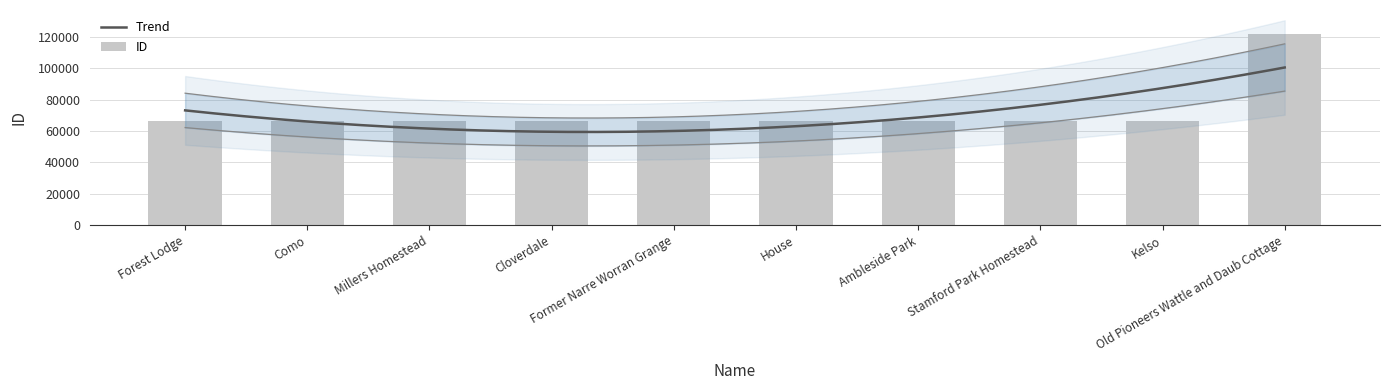

Between Former Narre Worran Grange and Kelso, which is larger?

Kelso